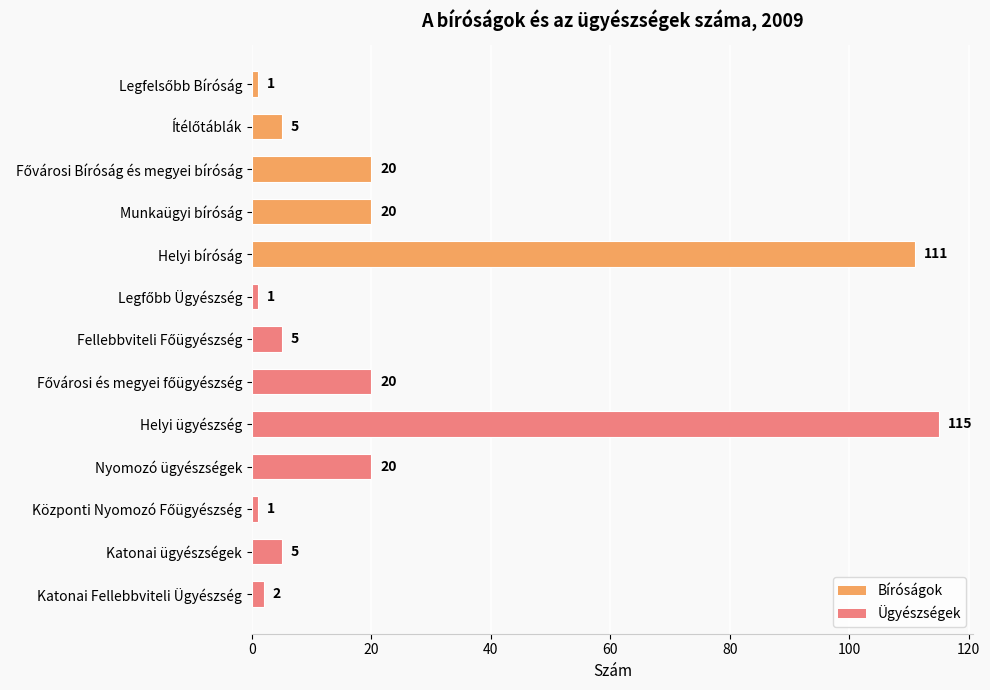

What is the difference between the maximum and minimum values?

114